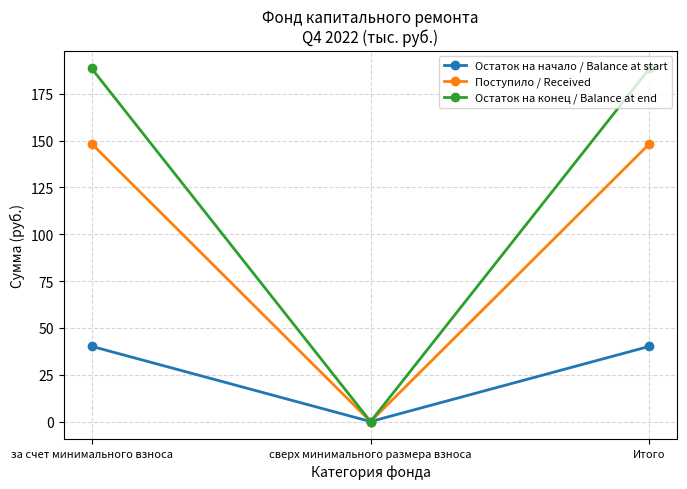

Reading right to left, what are all the values shown in this chart?

Остаток на начало / Balance at start: Итого=40.2	сверх минимального размера взноса=0.0	за счет минимального взноса=40.2
Поступило / Received: Итого=148.3	сверх минимального размера взноса=0.0	за счет минимального взноса=148.3
Остаток на конец / Balance at end: Итого=188.5	сверх минимального размера взноса=0.0	за счет минимального взноса=188.5